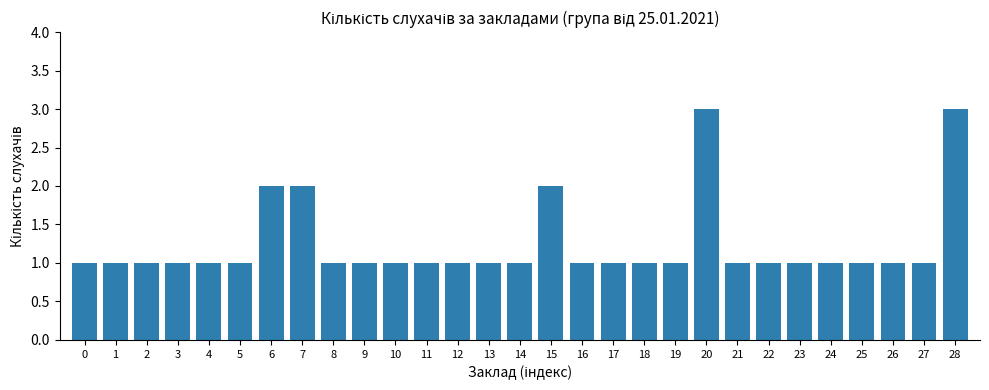

Reading left to right, what are all the values shown in this chart?

0=1	1=1	2=1	3=1	4=1	5=1	6=2	7=2	8=1	9=1	10=1	11=1	12=1	13=1	14=1	15=2	16=1	17=1	18=1	19=1	20=3	21=1	22=1	23=1	24=1	25=1	26=1	27=1	28=3